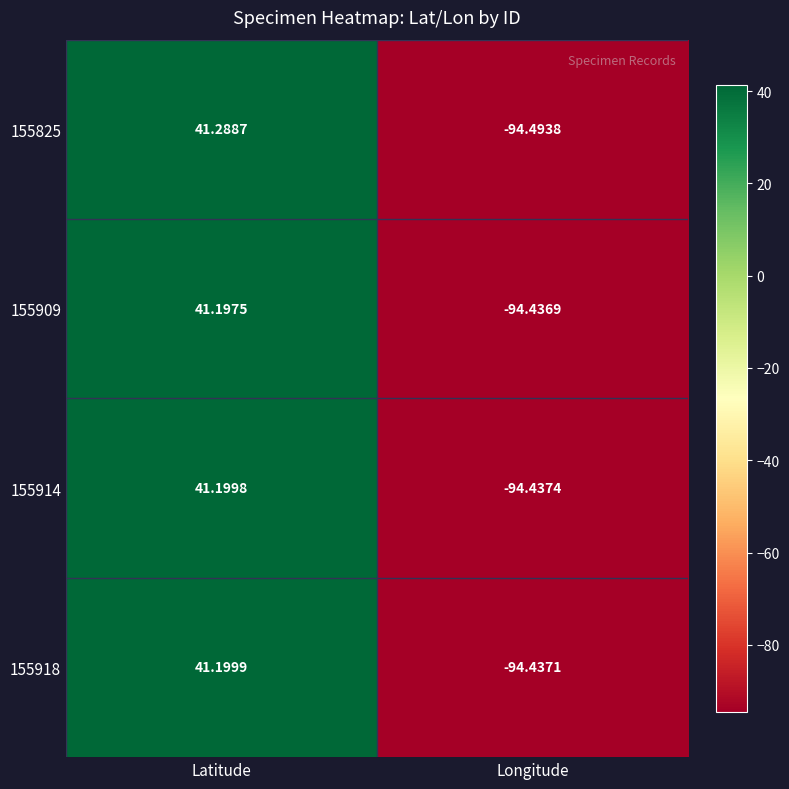

How many data points does each series have?

2